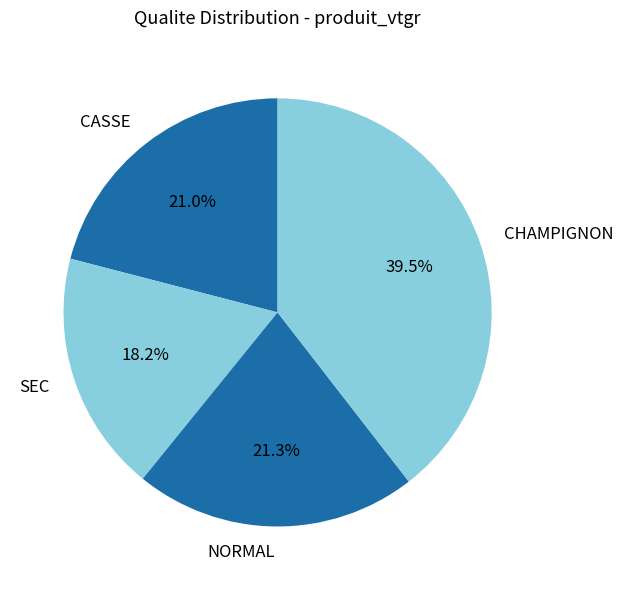

True or false: CHAMPIGNON accounts for 48% of the total.

False